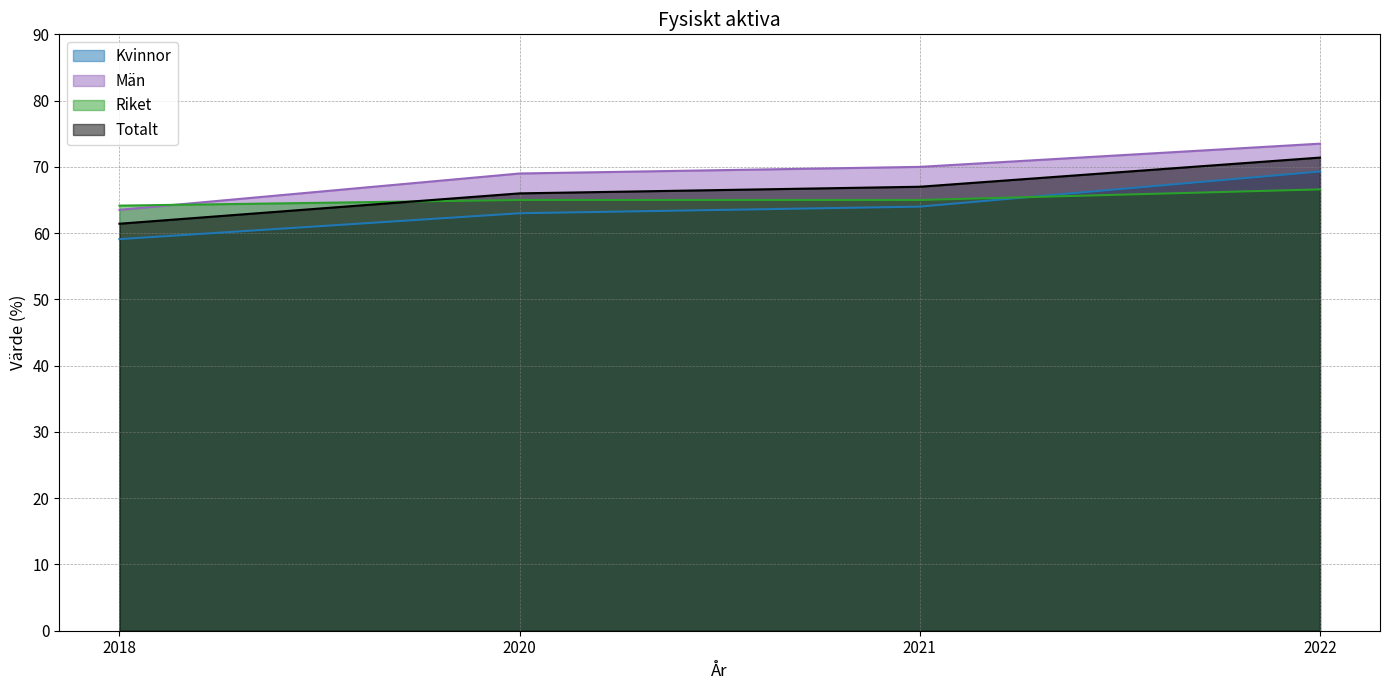

Reading left to right, transcribe all the data shown in this chart.

Kvinnor: 2018=59.1	2020=63.0	2021=64.0	2022=69.3
Män: 2018=63.5	2020=69.0	2021=70.0	2022=73.5
Riket: 2018=64.2	2020=65.0	2021=65.0	2022=66.6
Totalt: 2018=61.4	2020=66.0	2021=67.0	2022=71.4